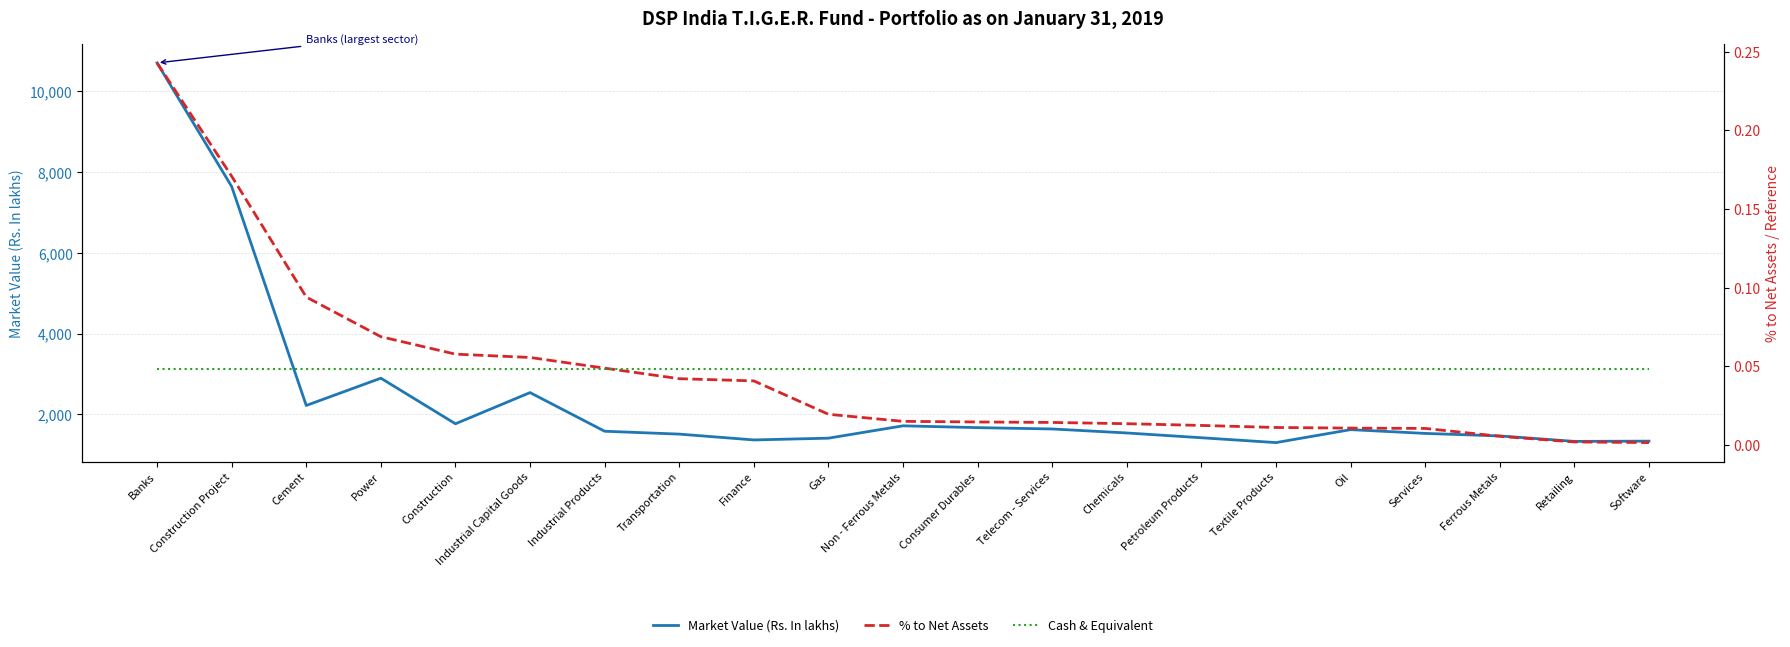

What is the total value across all series at Telecom - Services?

1639.1